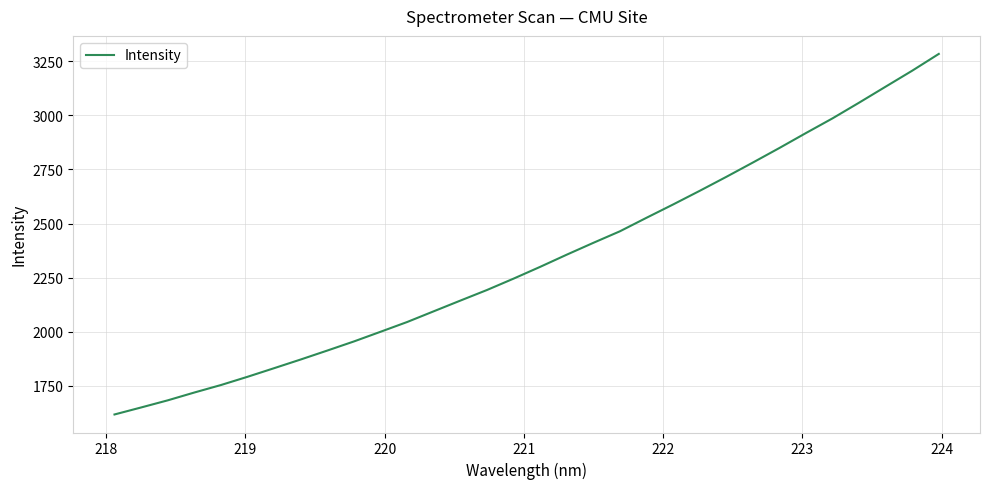

How many lines are shown in the chart?

1